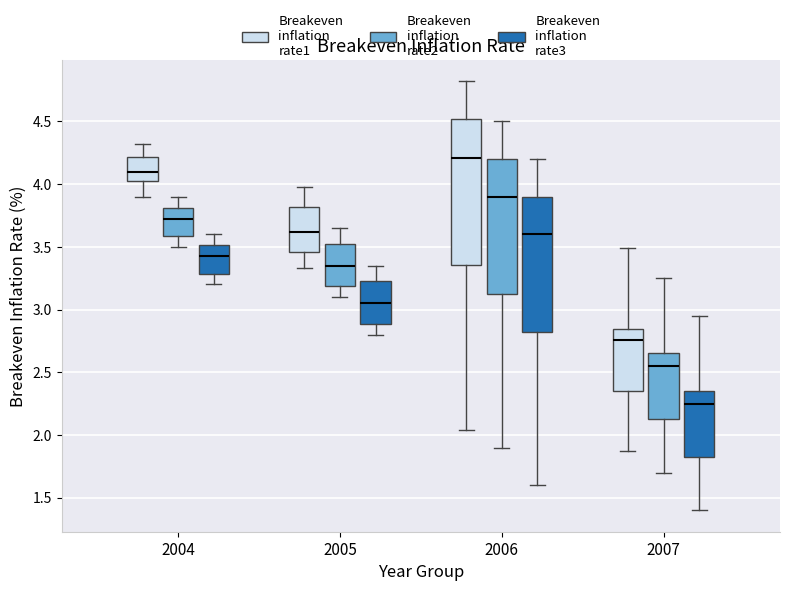

Which box's median line is the lowest?

2007 (Breakeven inflation rate3)